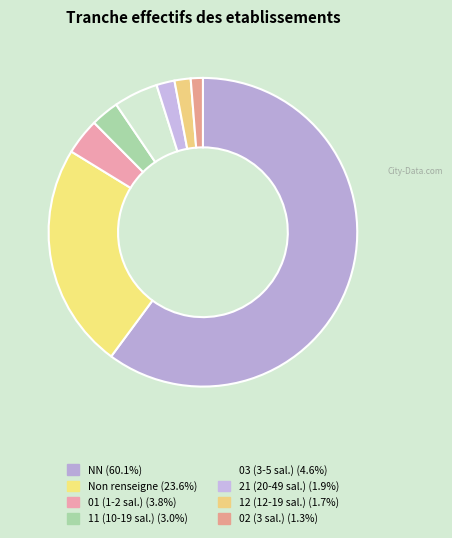

Count the number of slices in the pie.

8